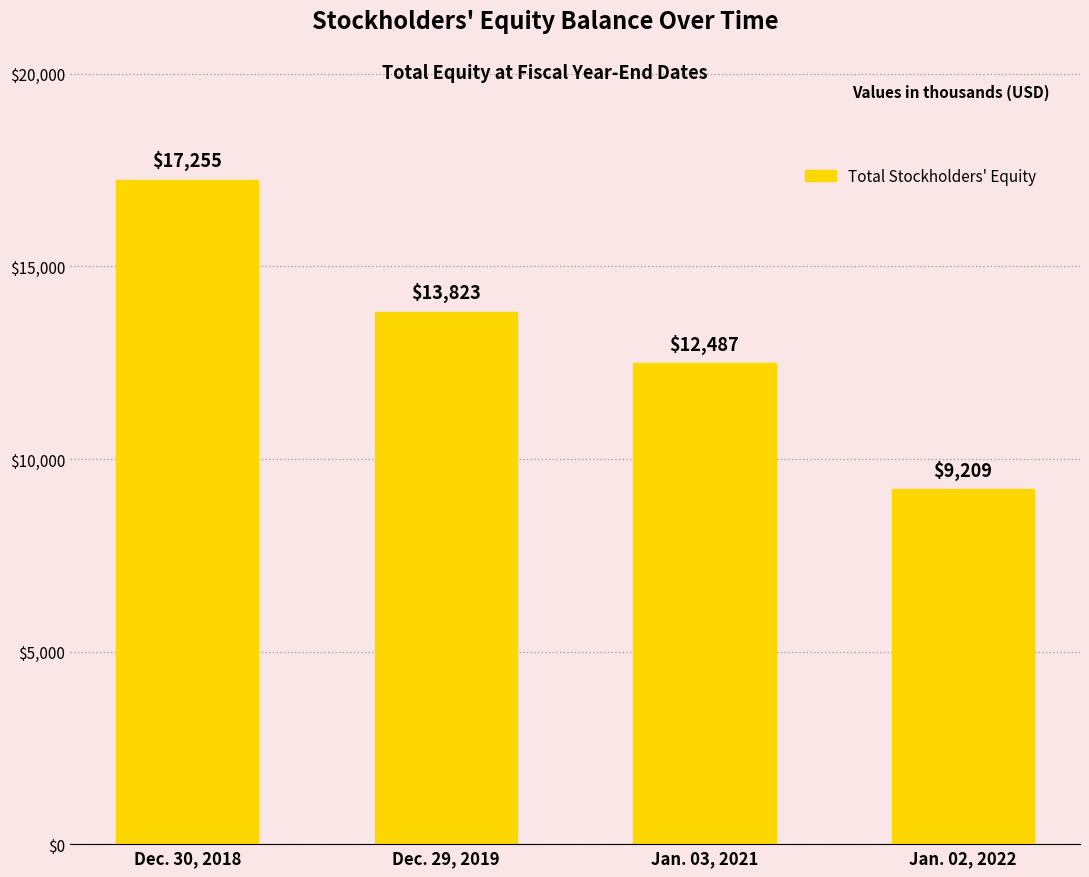

The chart shows a value of 3684 at Dec. 29, 2019. True or false?

False